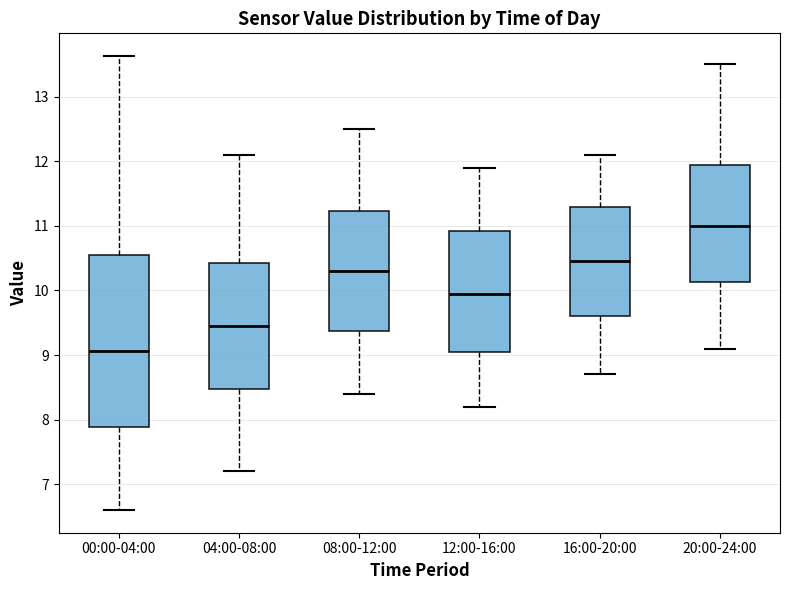

Reading left to right, read every box against the y-axis: the position of its median line, the range the box covers, and the ends of its whiskers. The values are not printed on the chart, so give them approximately, as read against the axis.

00:00-04:00: median 9.1, box 7.9 to 10.5, whiskers 6.6 to 13.6
04:00-08:00: median 9.5, box 8.5 to 10.4, whiskers 7.2 to 12.1
08:00-12:00: median 10.3, box 9.4 to 11.2, whiskers 8.4 to 12.5
12:00-16:00: median 10.0, box 9.1 to 10.9, whiskers 8.2 to 11.9
16:00-20:00: median 10.5, box 9.6 to 11.3, whiskers 8.7 to 12.1
20:00-24:00: median 11.0, box 10.1 to 12.0, whiskers 9.1 to 13.5